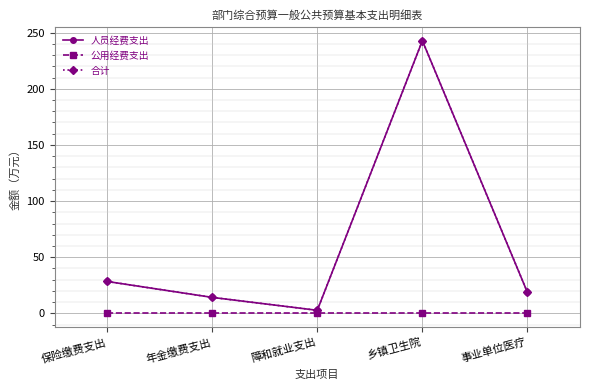

How many lines are shown in the chart?

3